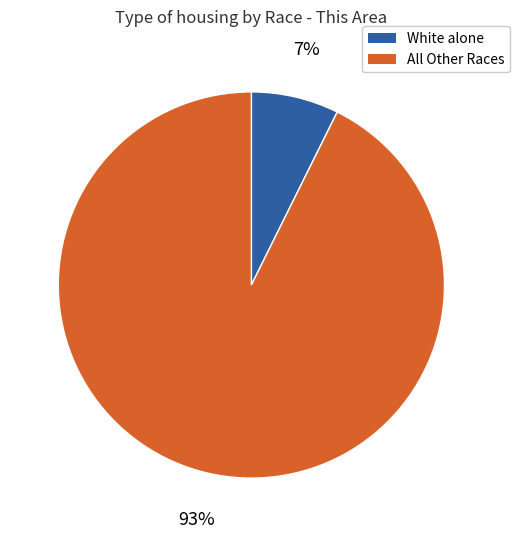

Is there any slice that represents more than half of the pie?

Yes